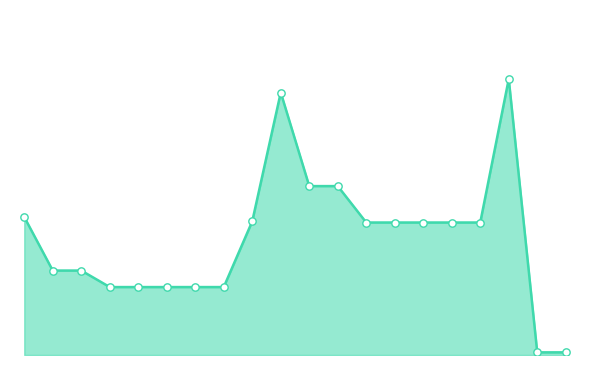

Is this an area chart (filled region under the line)?

Yes